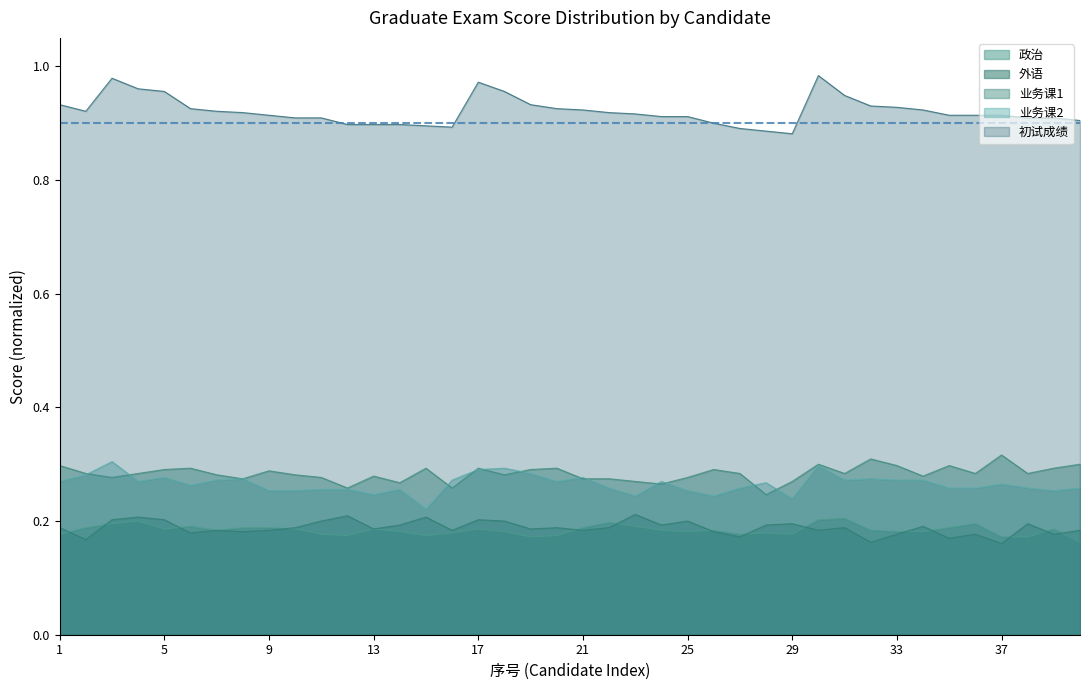

Reading left to right, what are all the values shown in this chart?

政治: 0.2	0.2	0.2	0.2	0.2	0.2	0.2	0.2	0.2	0.2	0.2	0.2	0.2	0.2	0.2	0.2	0.2	0.2	0.2	0.2	0.2	0.2	0.2	0.2	0.2	0.2	0.2	0.2	0.2	0.2	0.2	0.2	0.2	0.2	0.2	0.2	0.2	0.2	0.2	0.2
外语: 0.2	0.2	0.2	0.2	0.2	0.2	0.2	0.2	0.2	0.2	0.2	0.2	0.2	0.2	0.2	0.2	0.2	0.2	0.2	0.2	0.2	0.2	0.2	0.2	0.2	0.2	0.2	0.2	0.2	0.2	0.2	0.2	0.2	0.2	0.2	0.2	0.2	0.2	0.2	0.2
业务课1: 0.3	0.3	0.3	0.3	0.3	0.3	0.3	0.3	0.3	0.3	0.3	0.3	0.3	0.3	0.3	0.3	0.3	0.3	0.3	0.3	0.3	0.3	0.3	0.3	0.3	0.3	0.3	0.2	0.3	0.3	0.3	0.3	0.3	0.3	0.3	0.3	0.3	0.3	0.3	0.3
业务课2: 0.3	0.3	0.3	0.3	0.3	0.3	0.3	0.3	0.3	0.3	0.3	0.3	0.2	0.3	0.2	0.3	0.3	0.3	0.3	0.3	0.3	0.3	0.2	0.3	0.3	0.2	0.3	0.3	0.2	0.3	0.3	0.3	0.3	0.3	0.3	0.3	0.3	0.3	0.3	0.3
初试成绩: 0.9	0.9	1.0	1.0	1.0	0.9	0.9	0.9	0.9	0.9	0.9	0.9	0.9	0.9	0.9	0.9	1.0	1.0	0.9	0.9	0.9	0.9	0.9	0.9	0.9	0.9	0.9	0.9	0.9	1.0	0.9	0.9	0.9	0.9	0.9	0.9	0.9	0.9	0.9	0.9